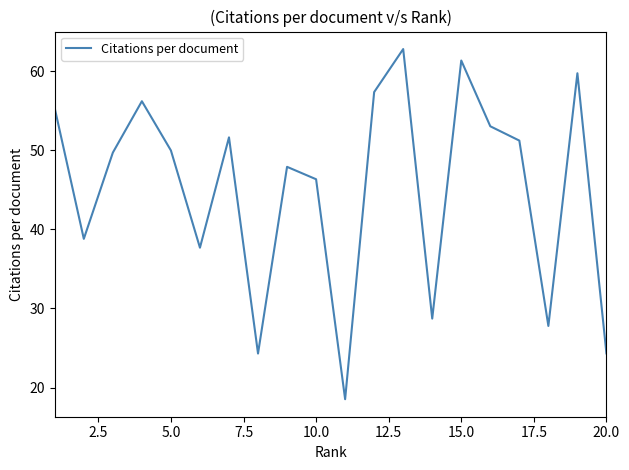

What is the greatest value displayed?

62.8